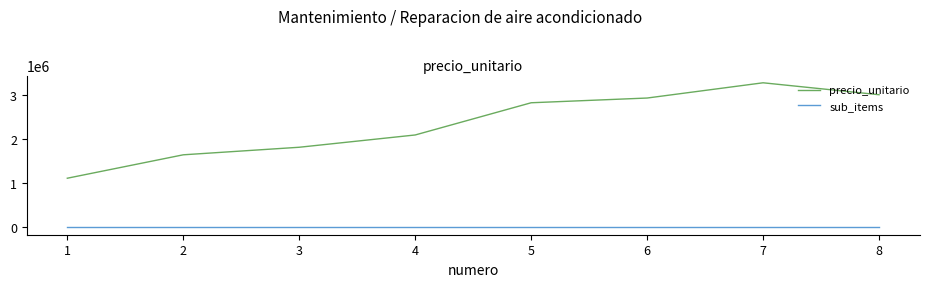

True or false: sub_items and precio_unitario intersect in this chart.

False